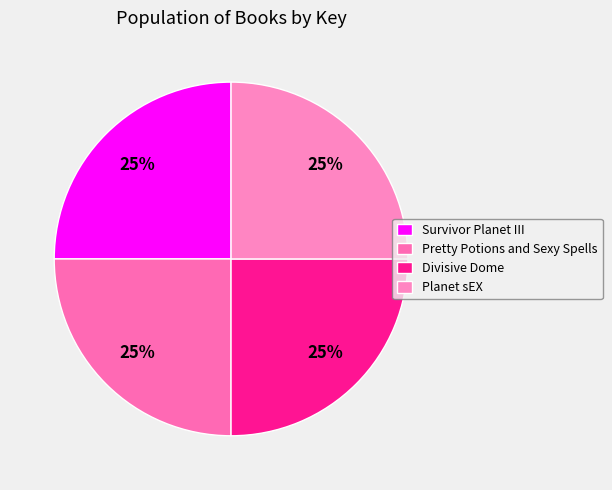

To the nearest percent, what portion does Planet sEX represent?

25%